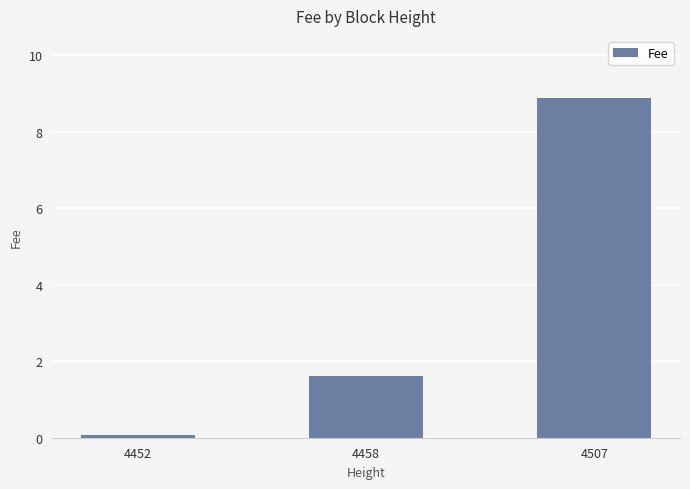

Reading left to right, list all the values displayed in this chart.

4452=0.1	4458=1.6	4507=8.9